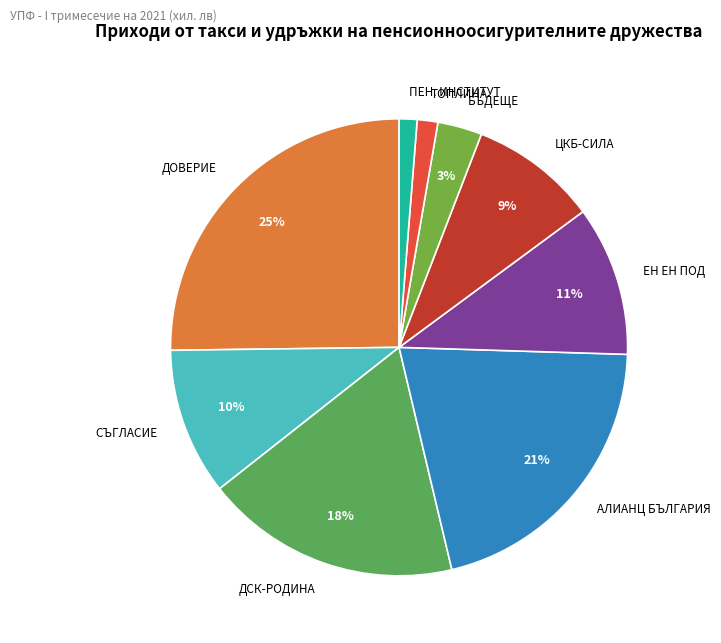

How many segments does this pie chart have?

9